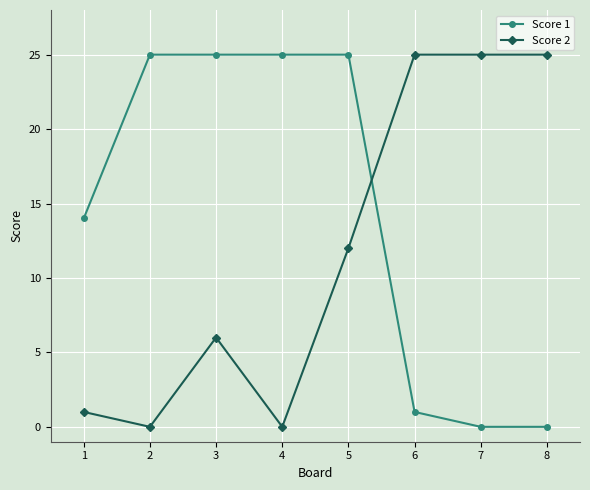

What is the total value across all series at 1?

15